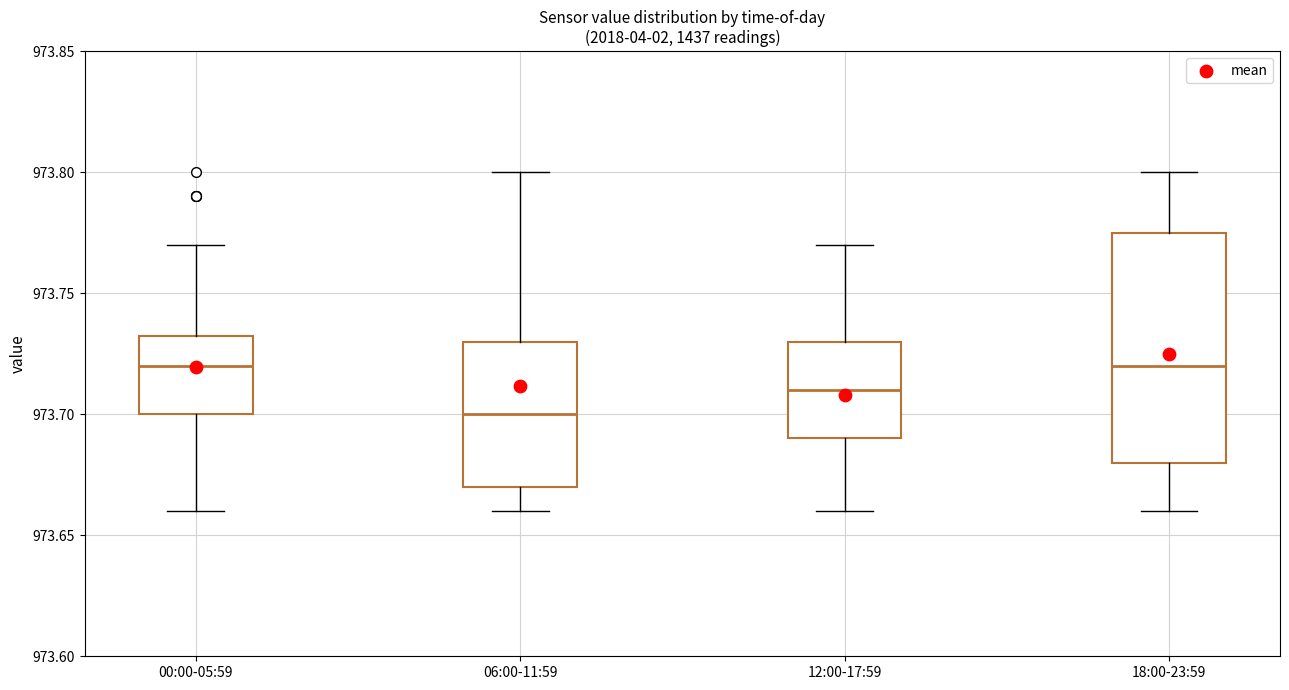

Which box is the tallest, from its lower edge to its upper edge?

18:00-23:59